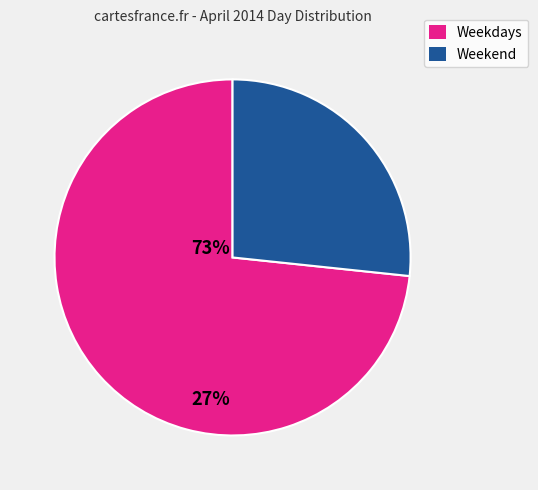

Does any single category account for the majority?

Yes